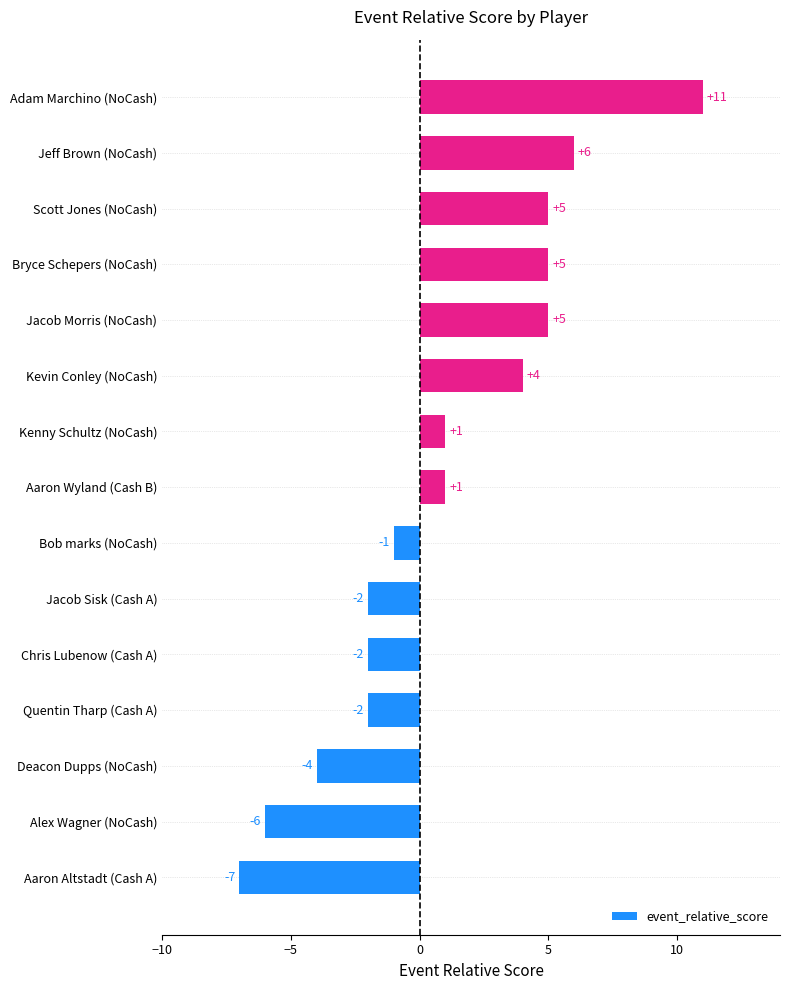

What is the change in value from Aaron Altstadt (Cash A) to Jacob Sisk (Cash A)?

+5